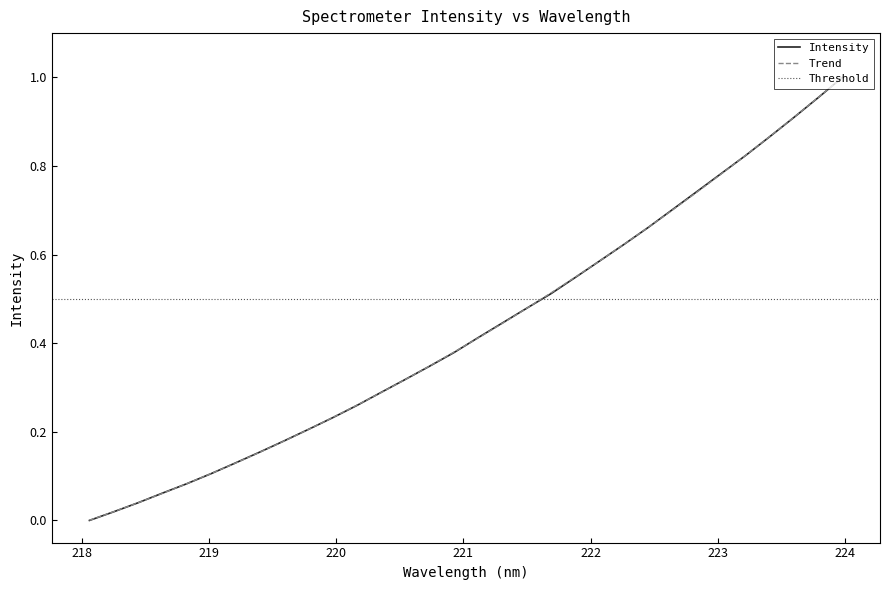

Count the number of categories in the chart.

32